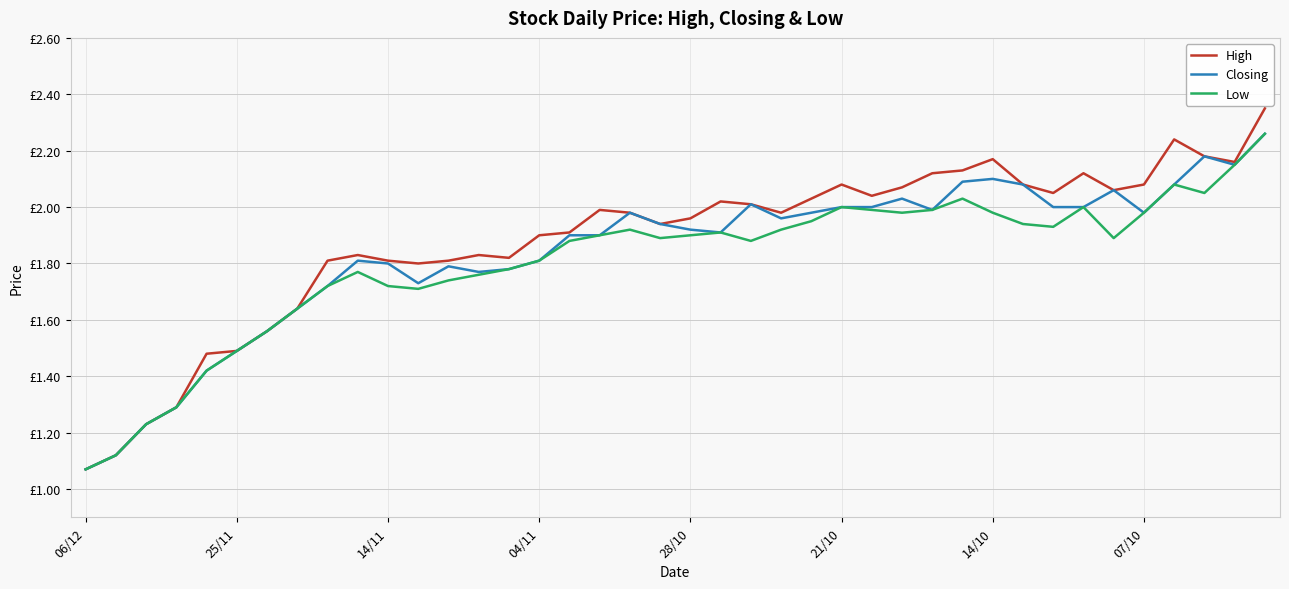

What are all the series names shown in the legend?

High, Closing, Low